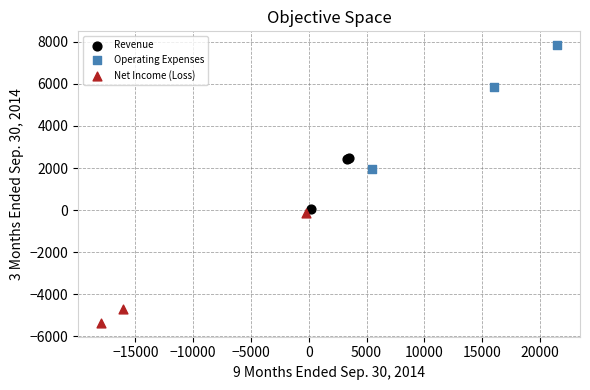

What are all the series names shown in the legend?

Revenue, Operating Expenses, Net Income (Loss)